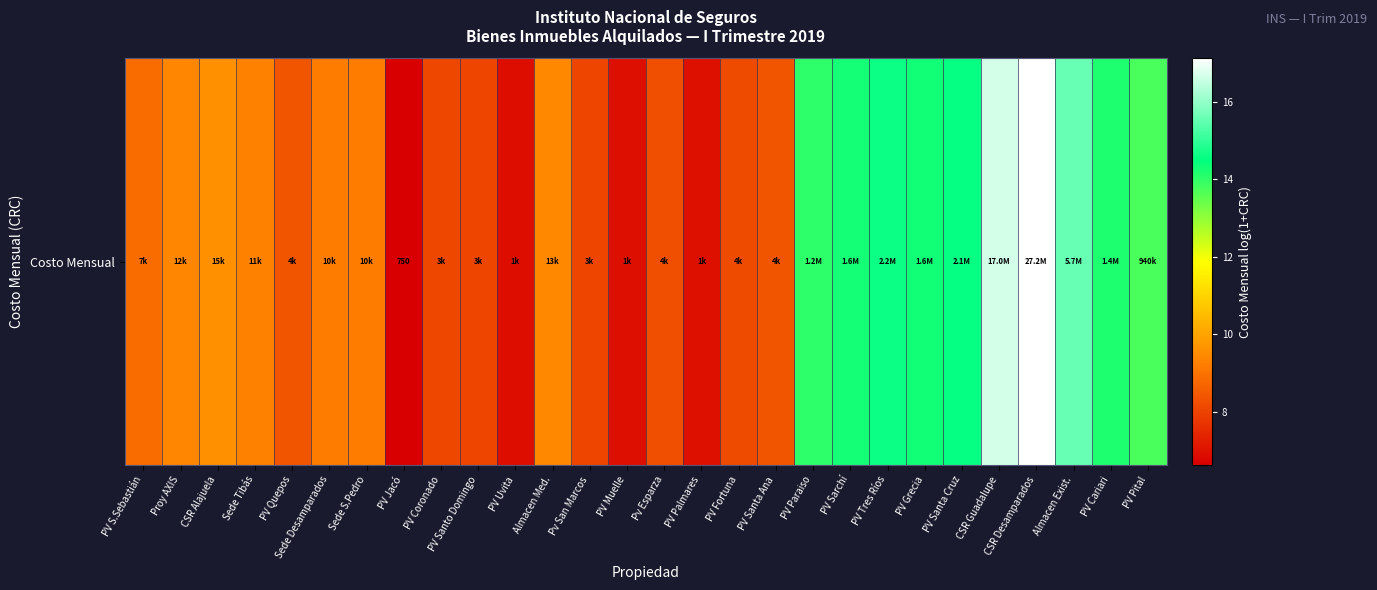

Is it true that the value at Sede Desamparados is 9.2?

True